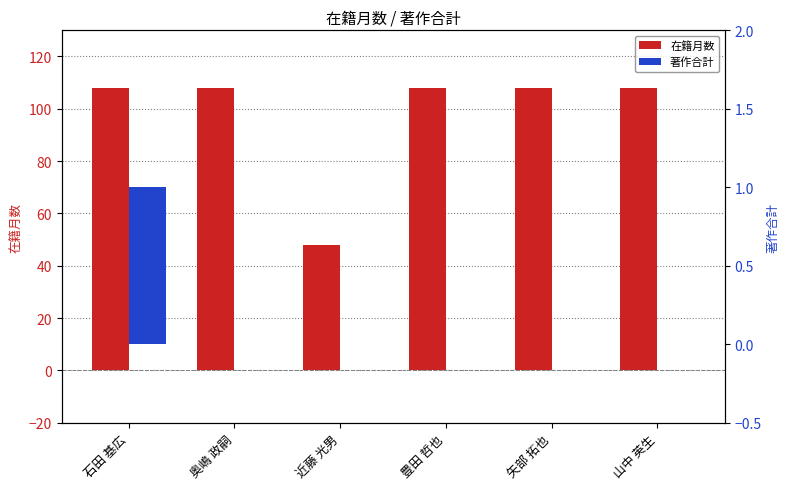

The 在籍月数 series shows 108 at 奥嶋 政嗣. True or false?

True